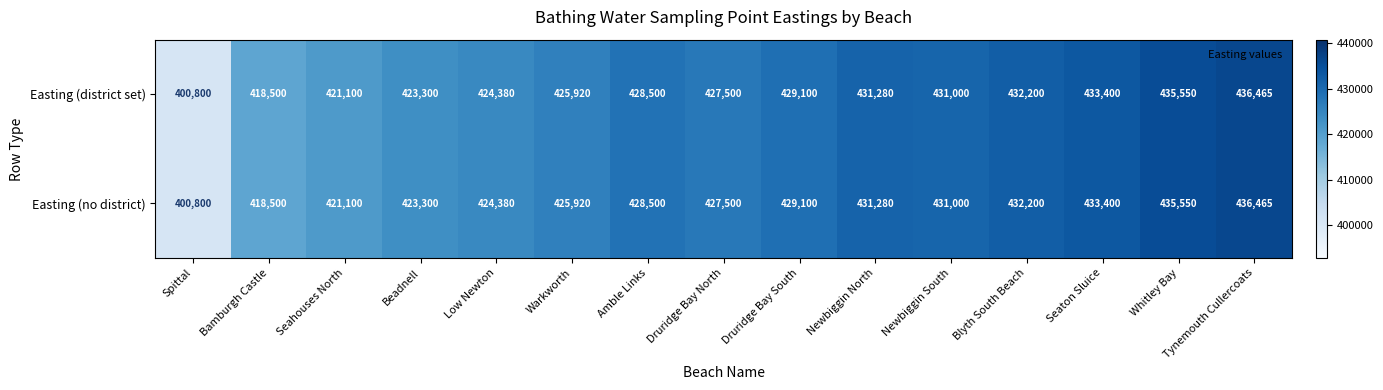

What is the minimum value shown in the chart?

400800